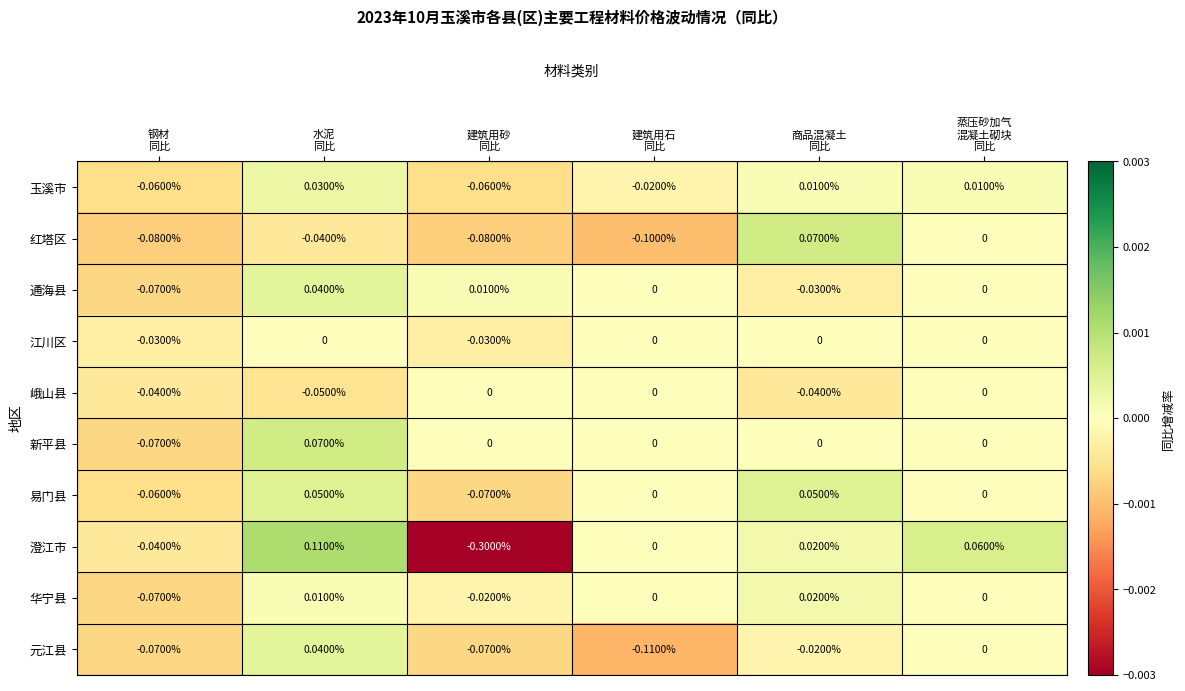

Which series has the largest total across all categories?

新平县